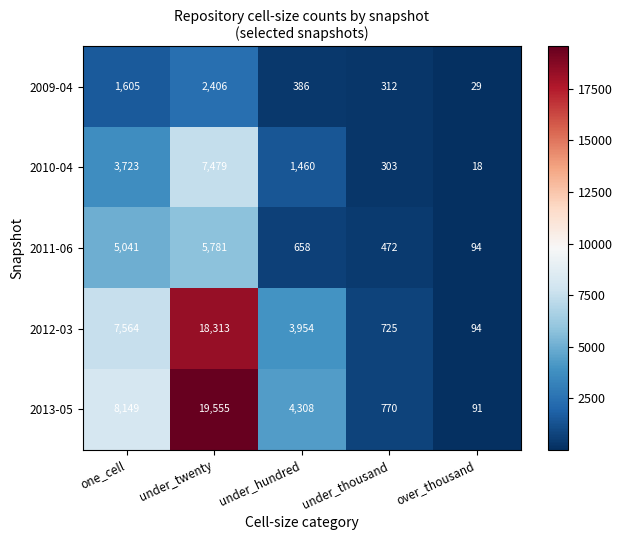

Which series changed the most between one_cell and under_thousand?

2013-05